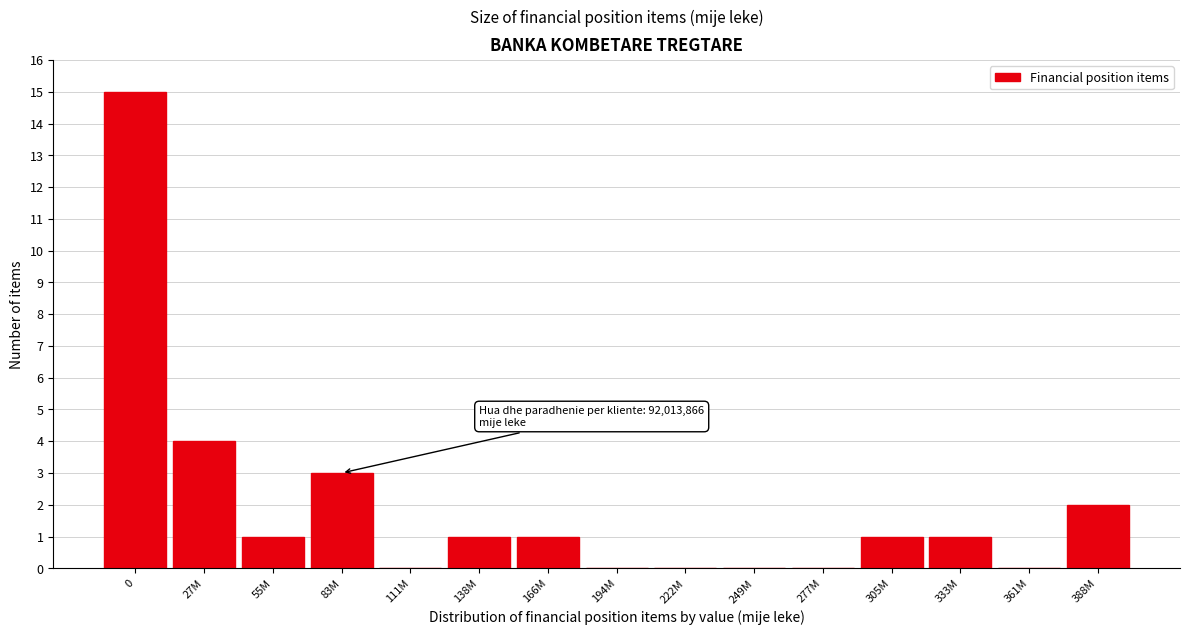

Reading left to right, what are all the values shown in this chart?

0=15	27M=4	55M=1	83M=3	111M=0	138M=1	166M=1	194M=0	222M=0	249M=0	277M=0	305M=1	333M=1	361M=0	388M=2